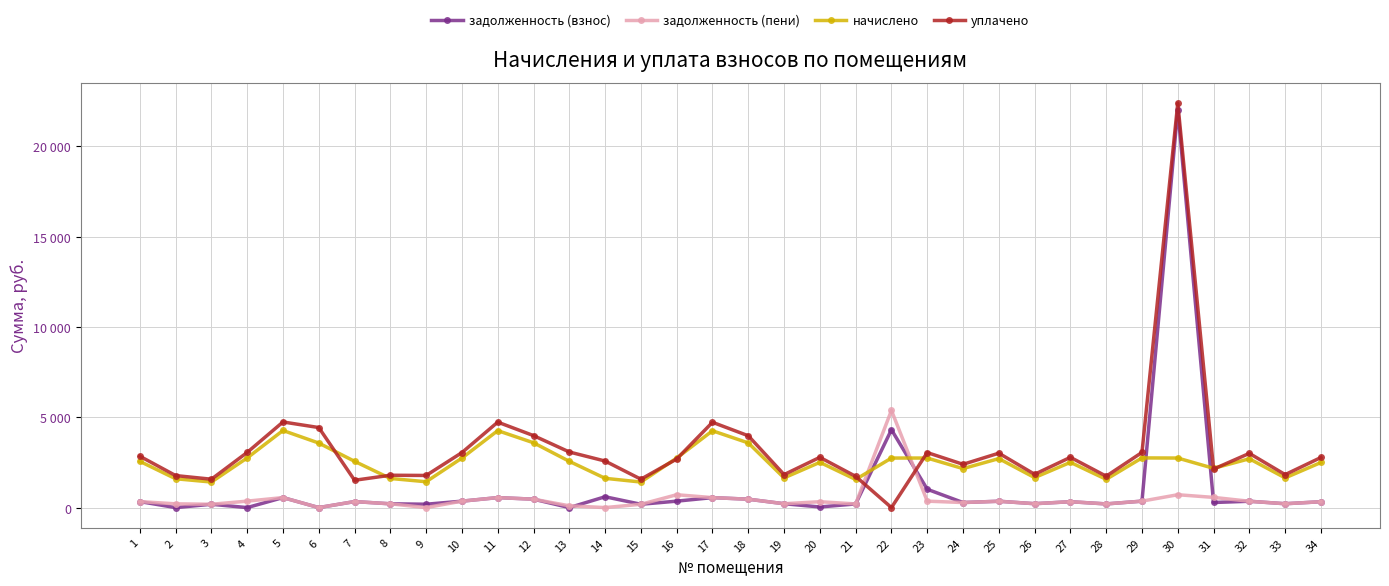

Rank the series by their average value, from highest to lowest.

уплачено, начислено, задолженность (взнос), задолженность (пени)